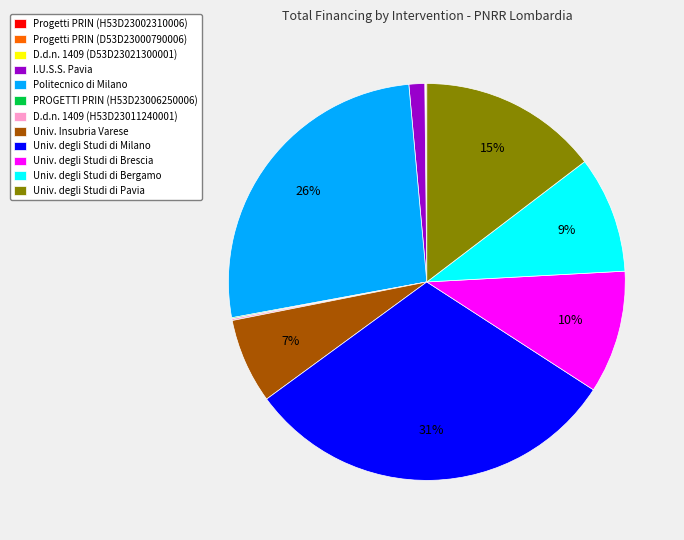

To the nearest percent, what is the average slice percentage?

8%